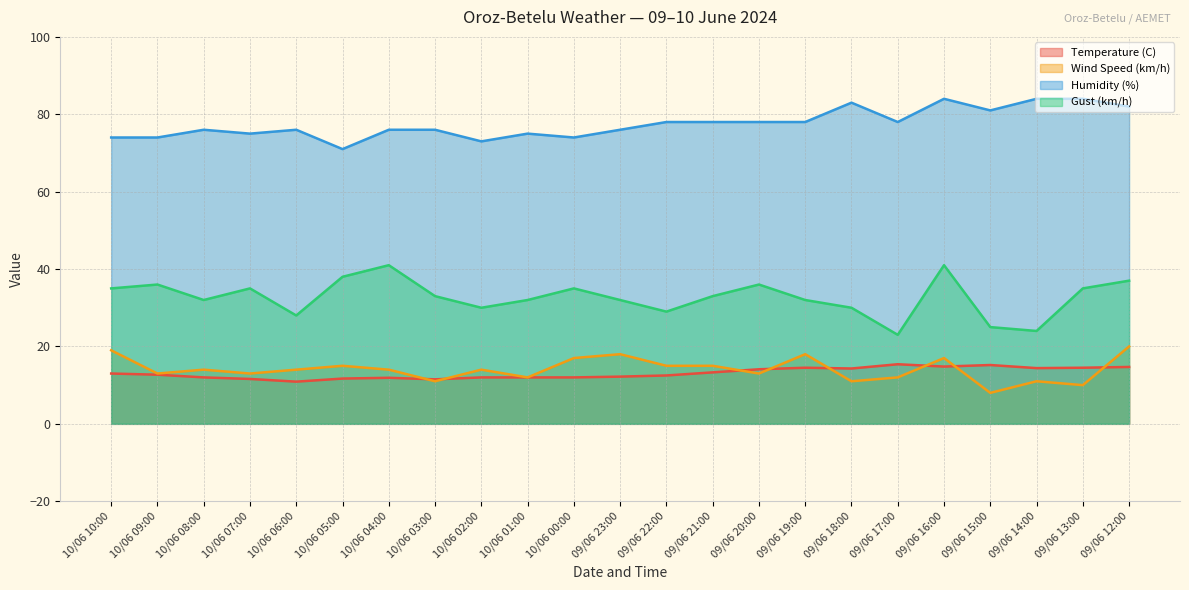

What is the difference between the highest and lowest values at 09/06 18:00?

72.0